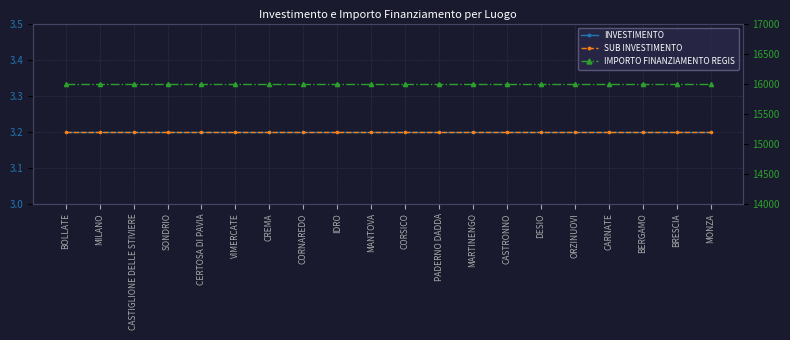

What are all the series names shown in the legend?

INVESTIMENTO, SUB INVESTIMENTO, IMPORTO FINANZIAMENTO REGIS